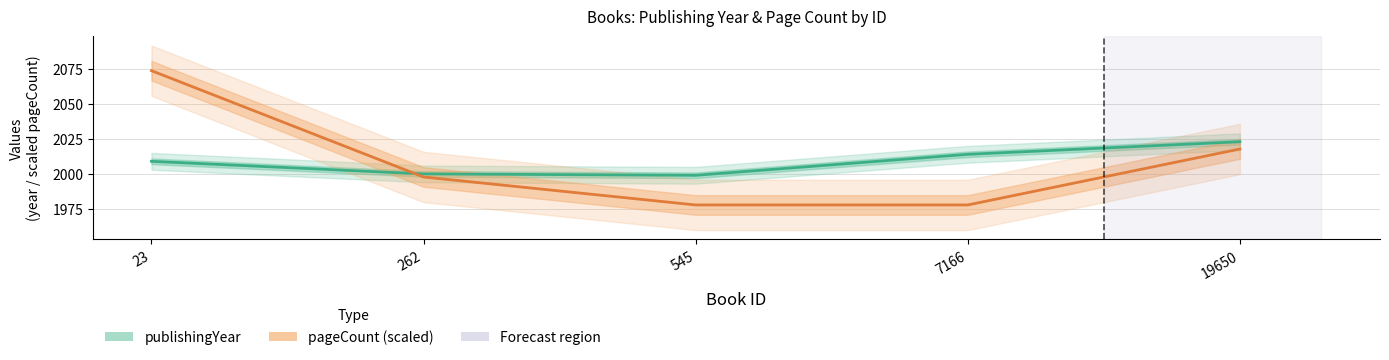

True or false: publishingYear has more than 2 points higher than both neighbors.

False